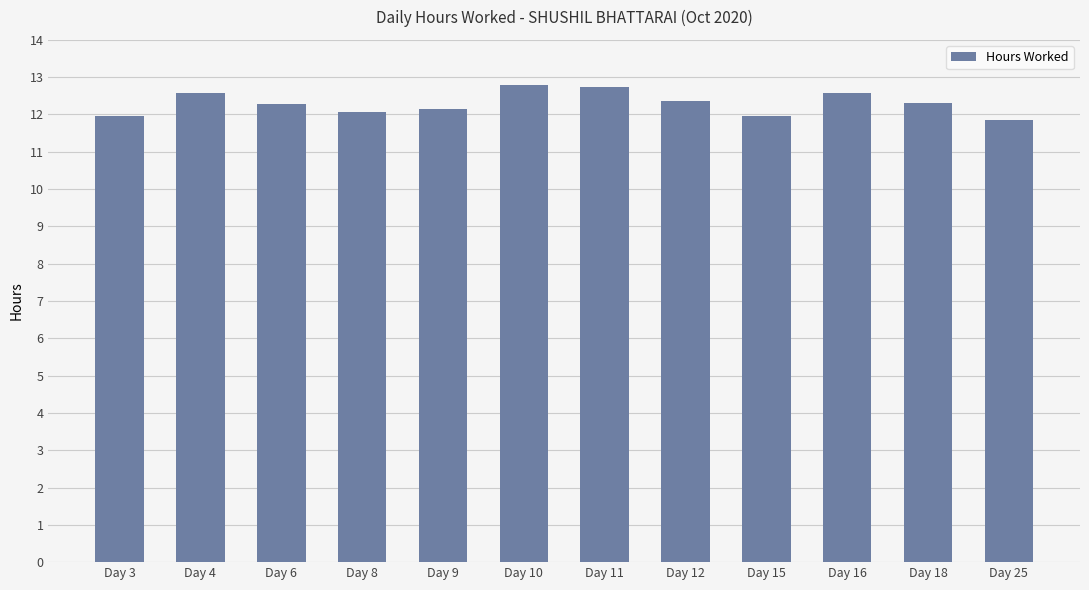

What is the greatest value displayed?

12.8